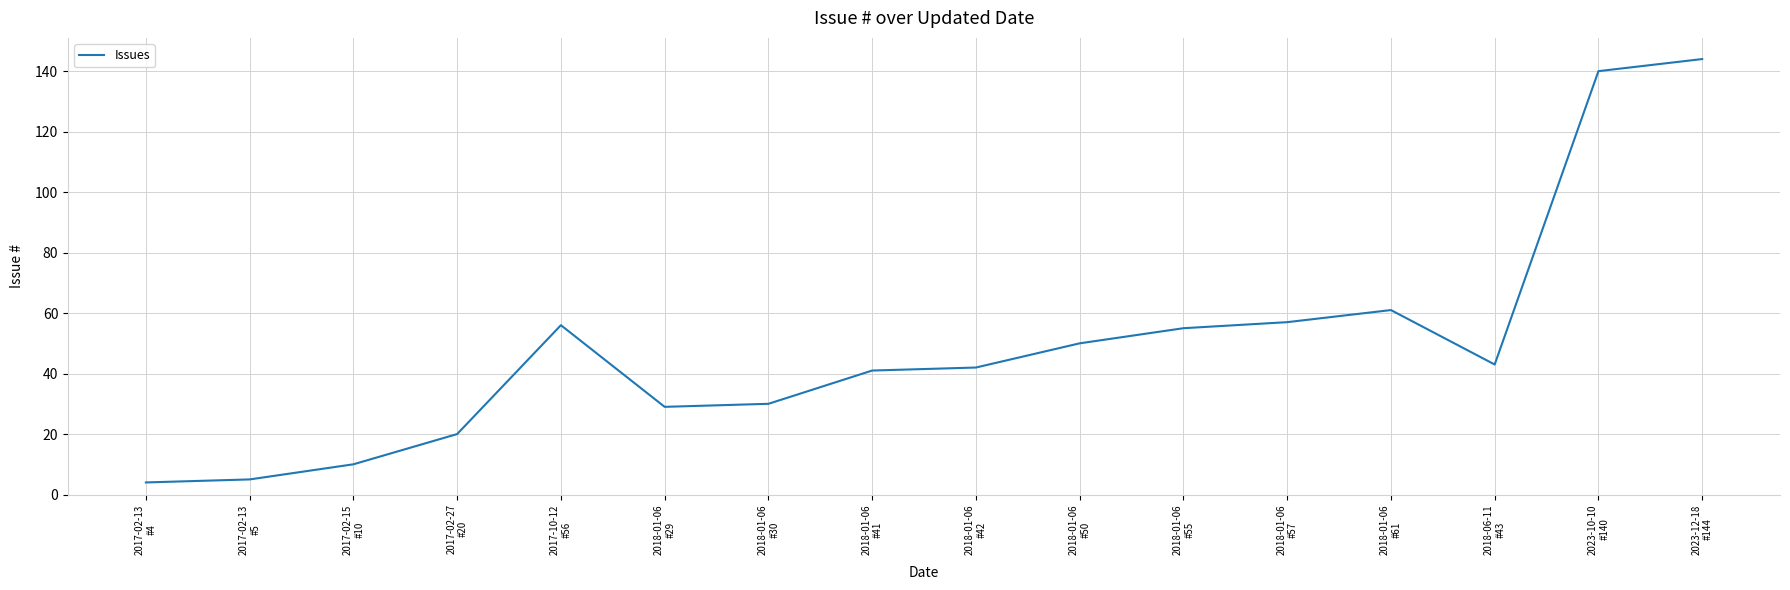

Reading left to right, extract all data points from this chart.

4	5	10	20	56	29	30	41	42	50	55	57	61	43	140	144